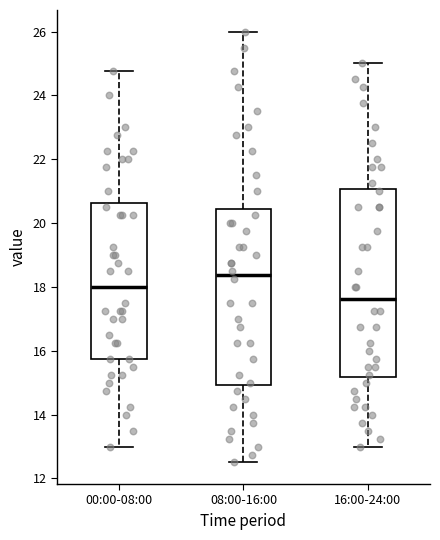

Where does the lower whisker of the box for 08:00-16:00 end on the y-axis? The values are not printed on the chart, so give them approximately, as read against the axis.

12.6